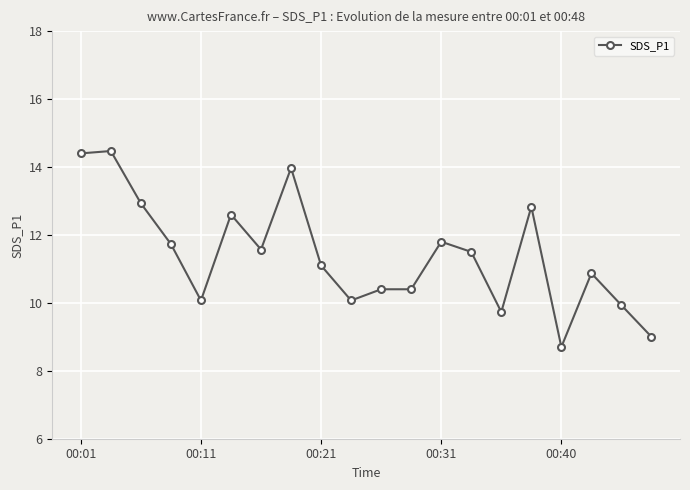

How many series are shown in this chart?

1